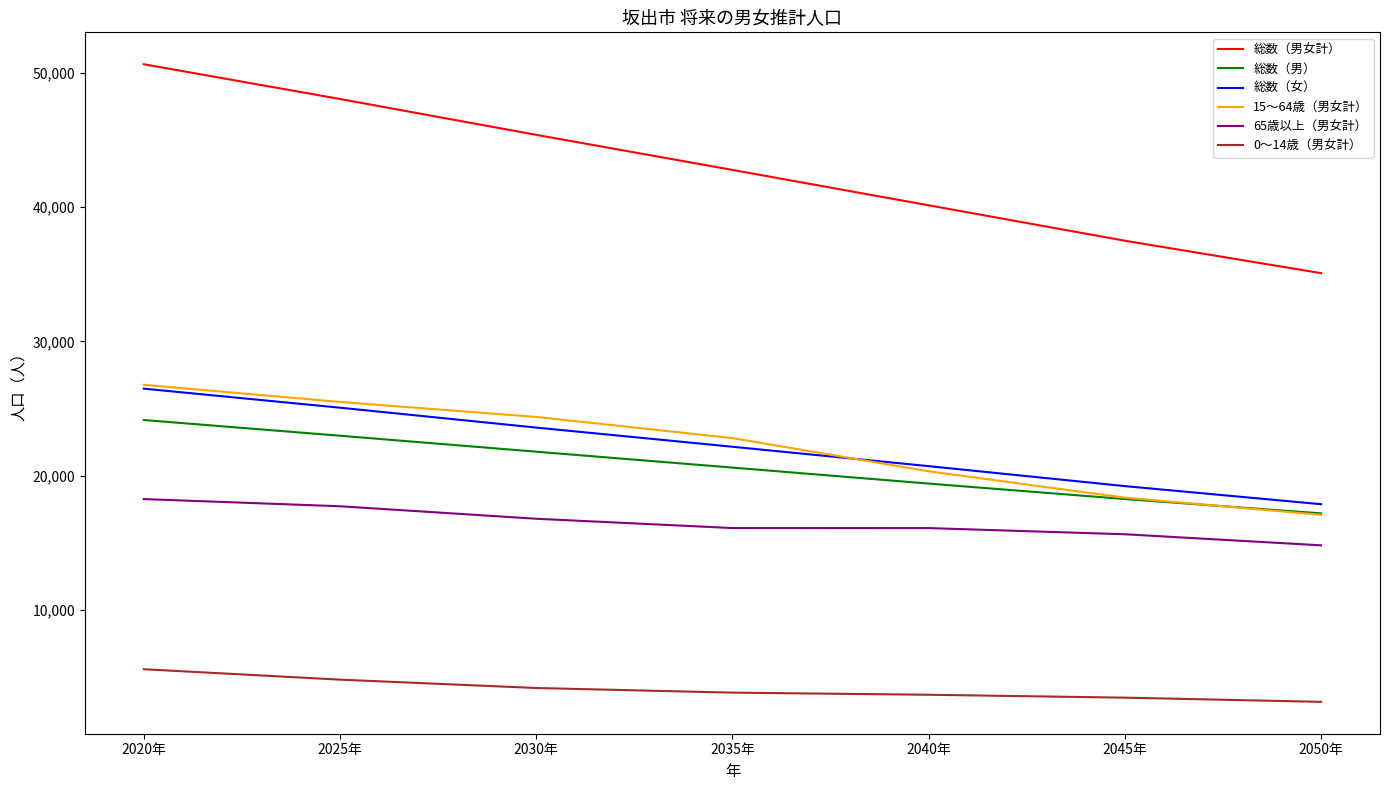

Is it true that 総数（男） equals 17197 at 2050年?

True